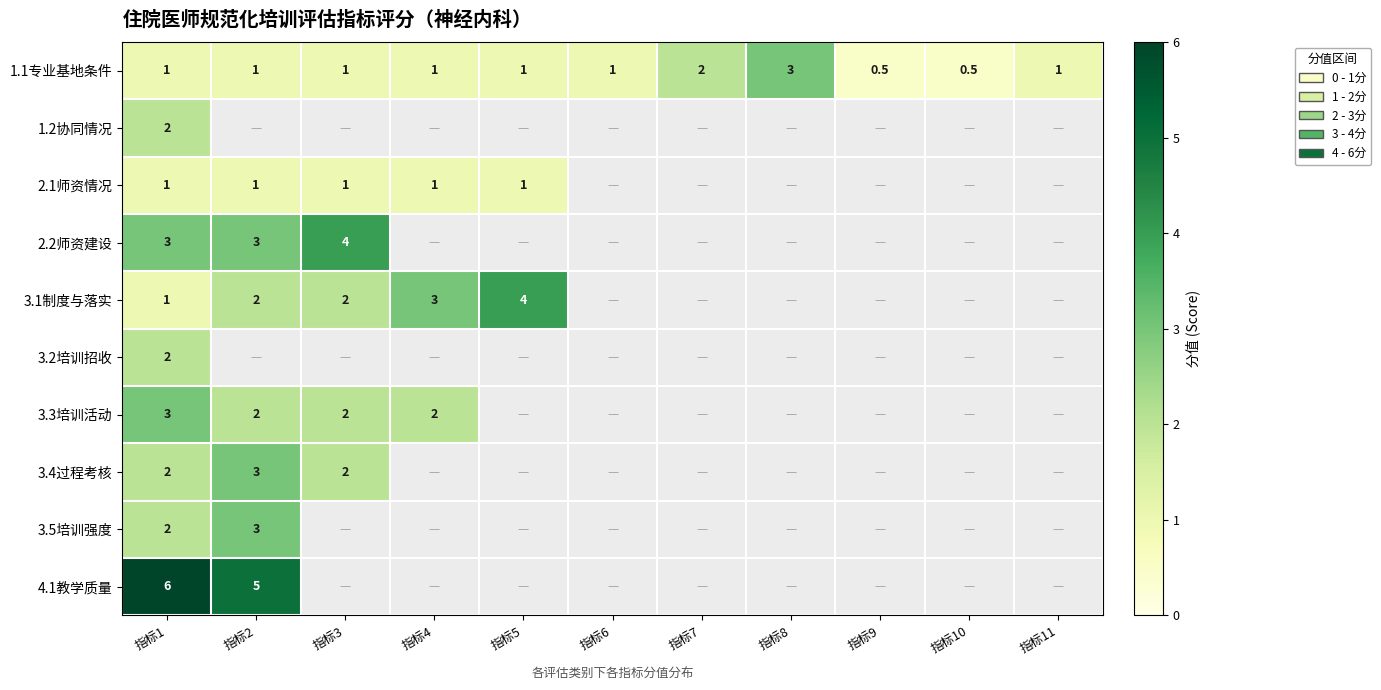

Count the number of data series in this chart.

10